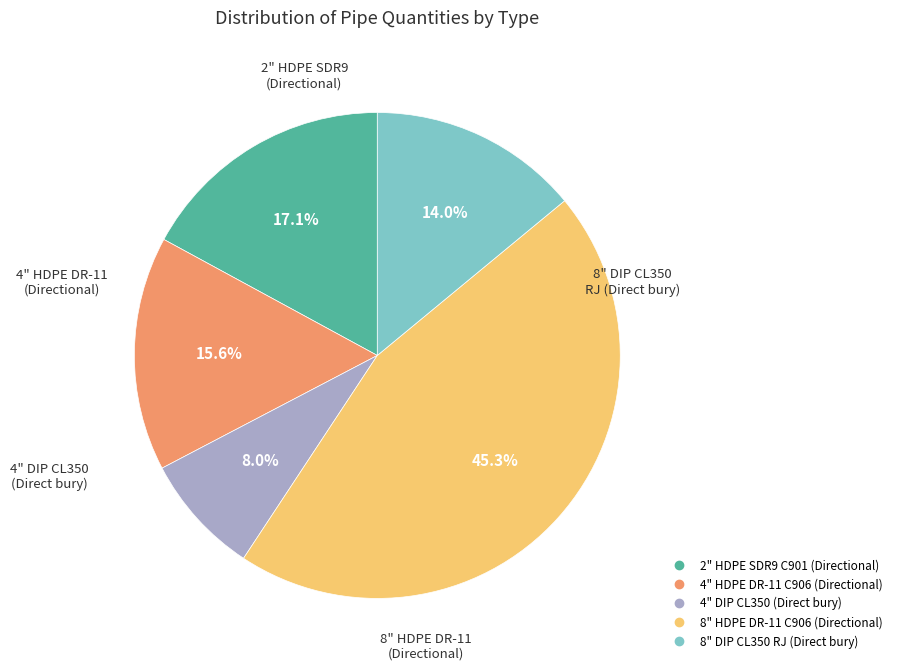

True or false: 4" HDPE DR-11 C906 (Directional) accounts for 2% of the total.

False